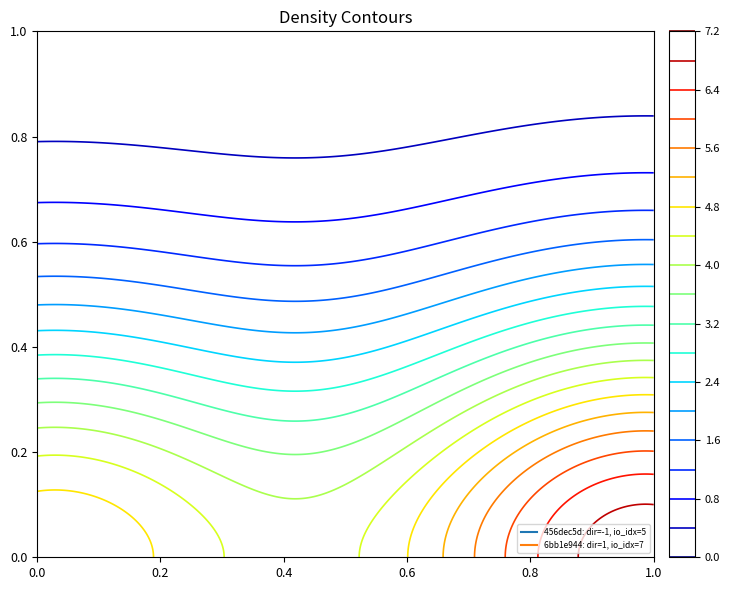

The 6bb1e944fad0bd634807d6441eceb6d98b8bbe4 series shows 7 at io_index. True or false?

True